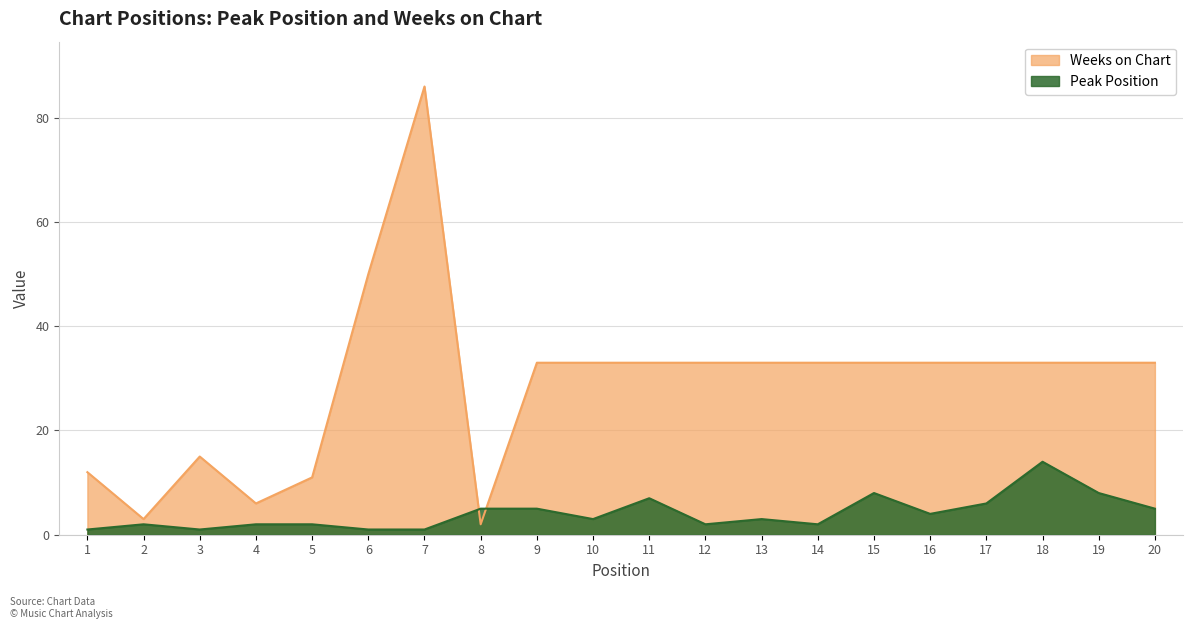

Which category has the lowest value in the Weeks on Chart series?

8